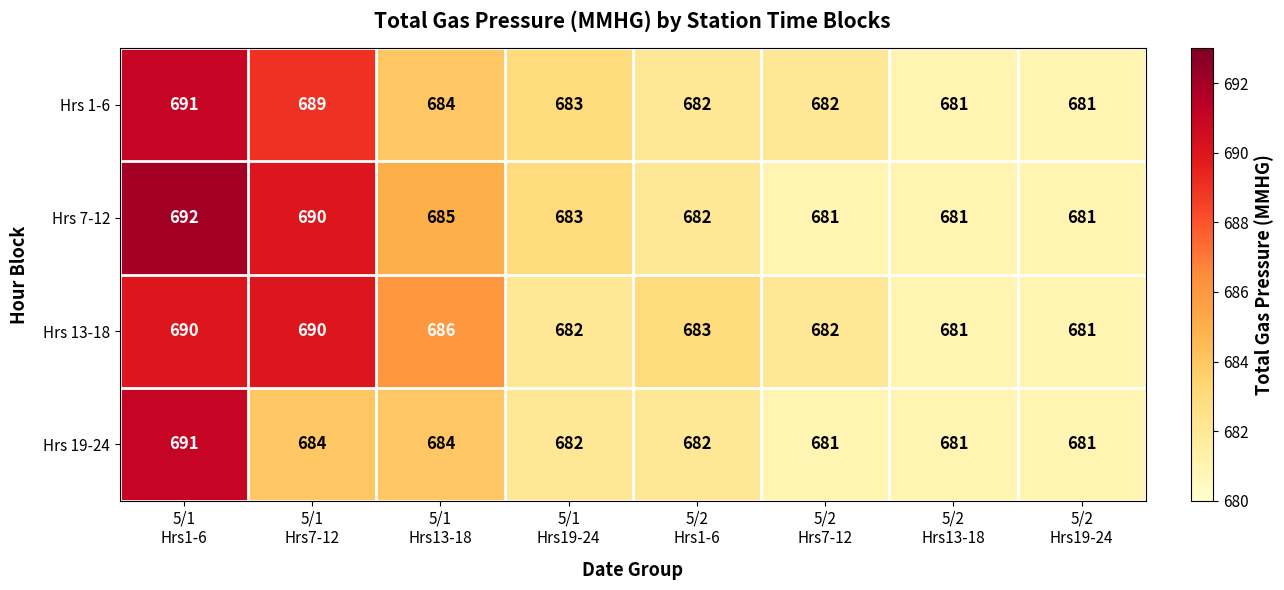

How many Hrs 19-24 values are between 681 and 684?

7